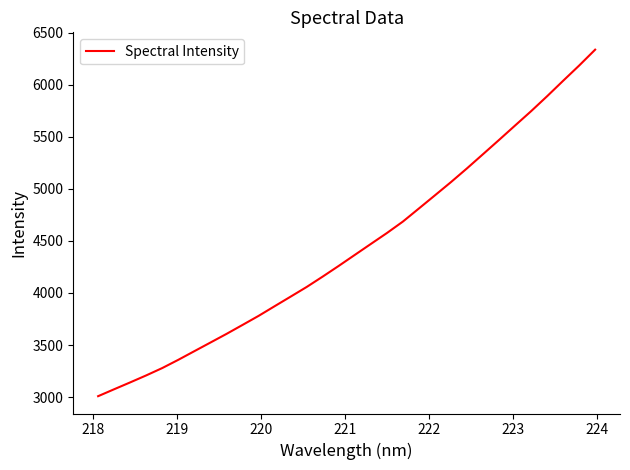

What is the maximum value shown in the chart?

6335.4